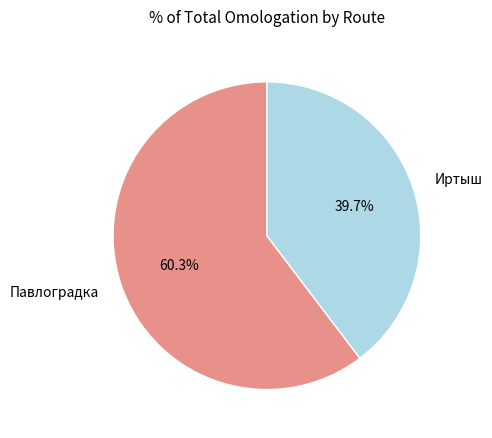

Rank the categories by value from highest to lowest.

Павлоградка, Иртыш